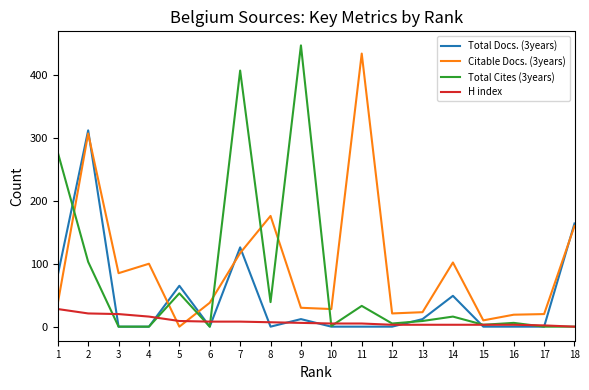

Which label corresponds to the largest value in the chart?

9